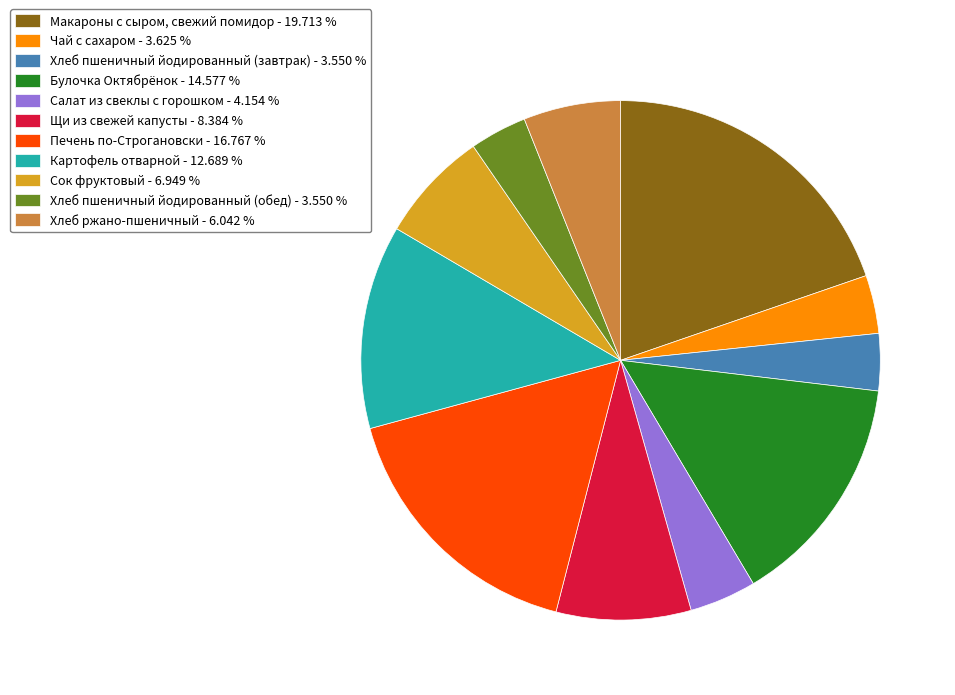

Which category has the biggest portion of the pie?

Макароны с сыром, свежий помидор